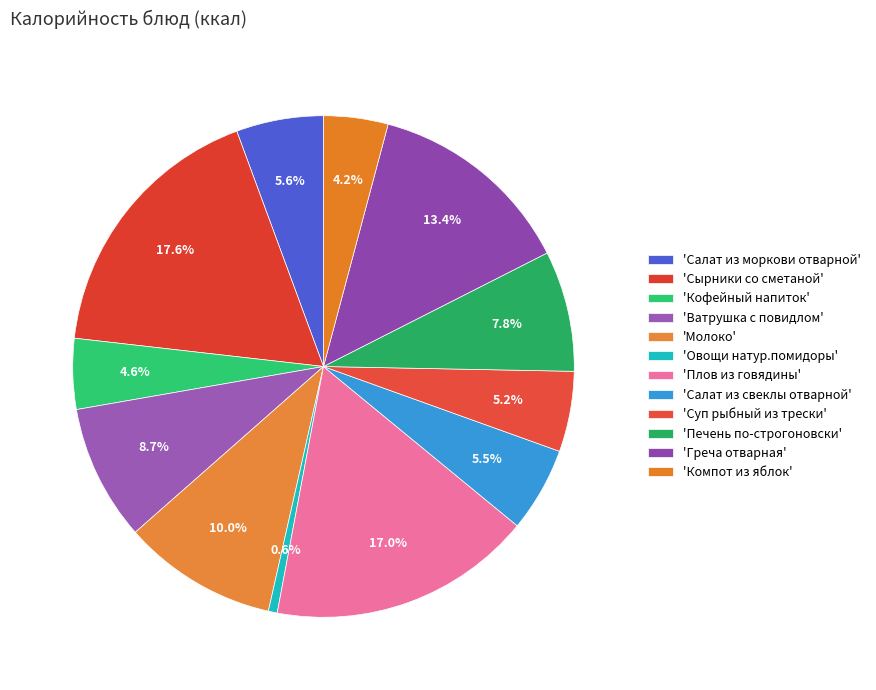

To the nearest percent, what is the average slice percentage?

8%